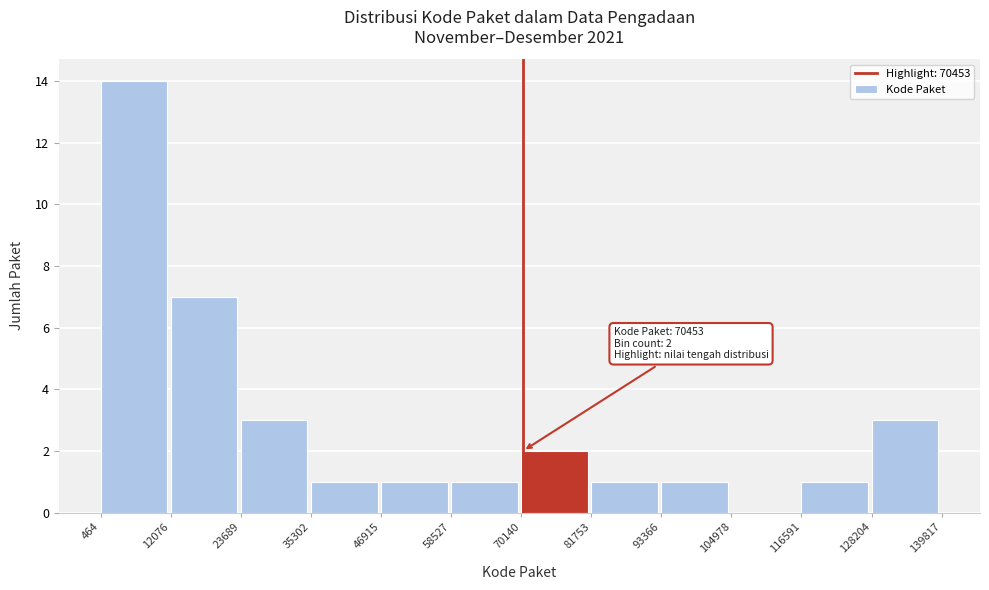

Over which range of the x-axis is the bar tallest?

464 to 12076